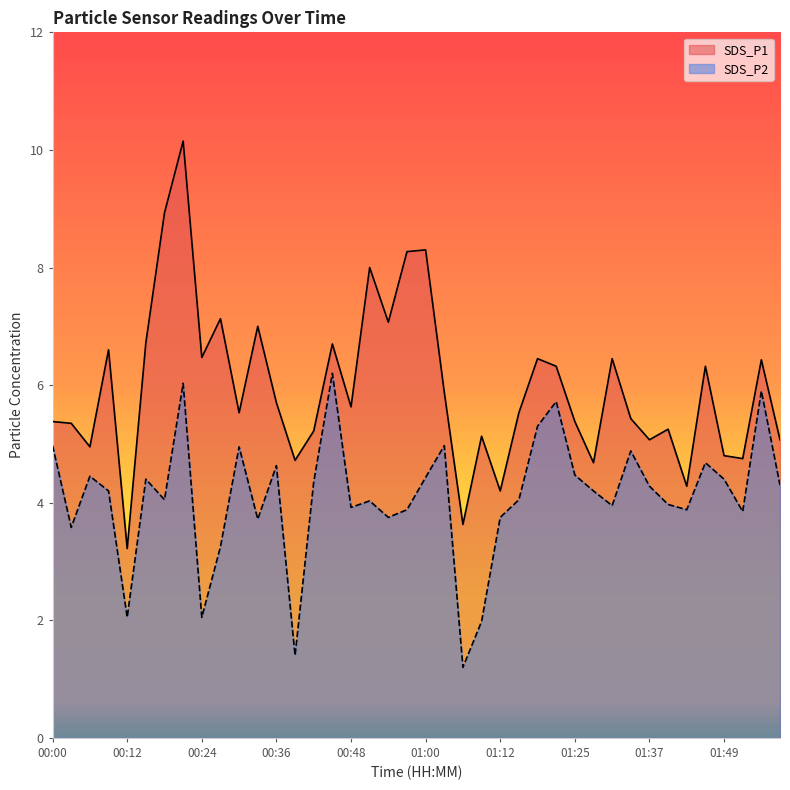

What is the difference between the SDS_P2 values at 00:33 and 00:45?

2.5